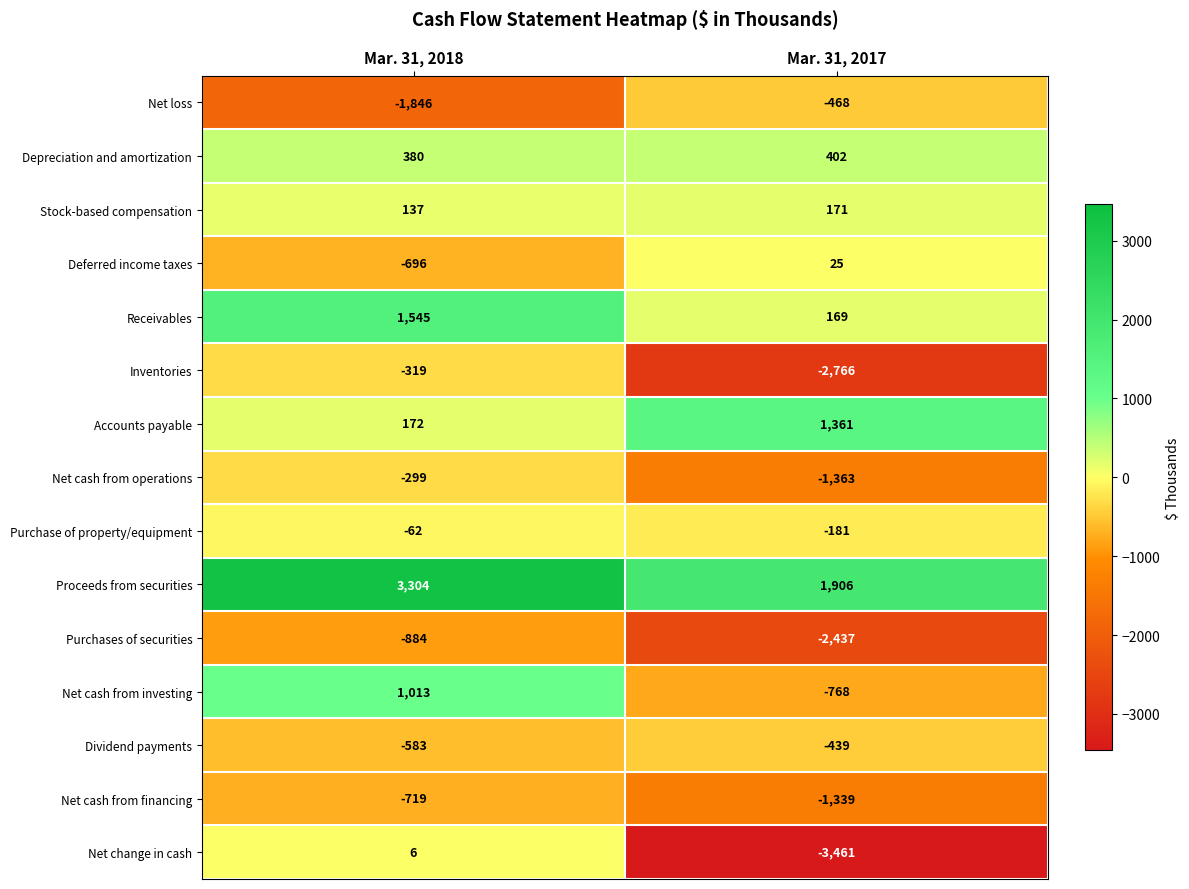

What is the sum of the Purchase of property/equipment values at Mar. 31, 2017 and Mar. 31, 2018?

-243